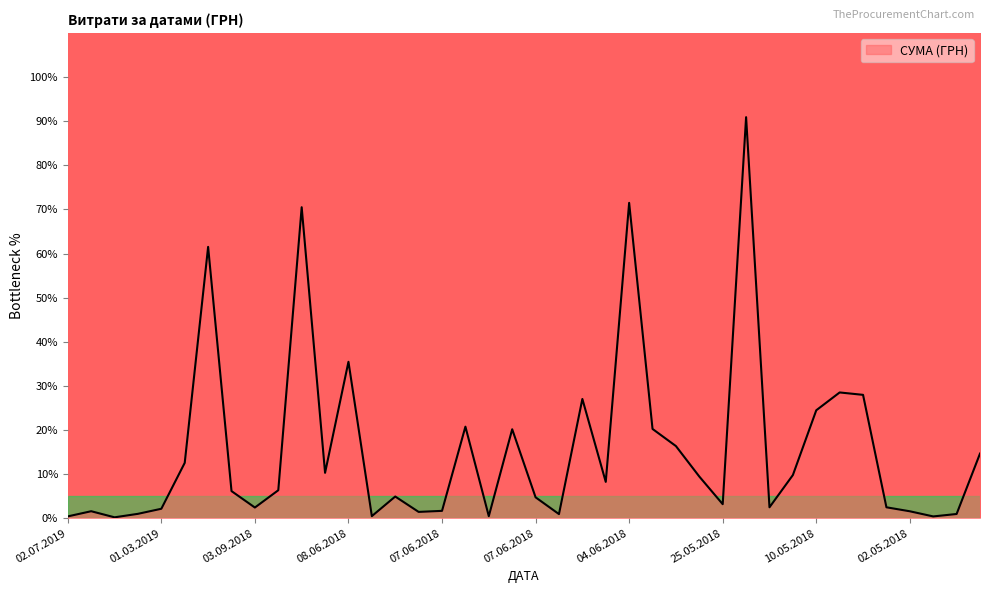

What is the maximum value shown in the chart?

90.9